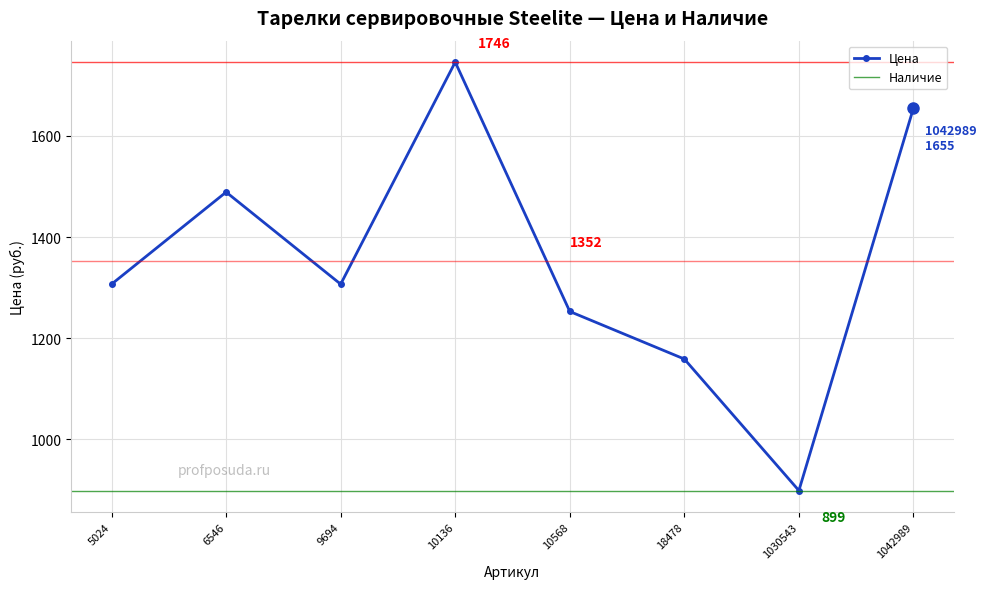

What is the value of the 2nd point from the left?

1489